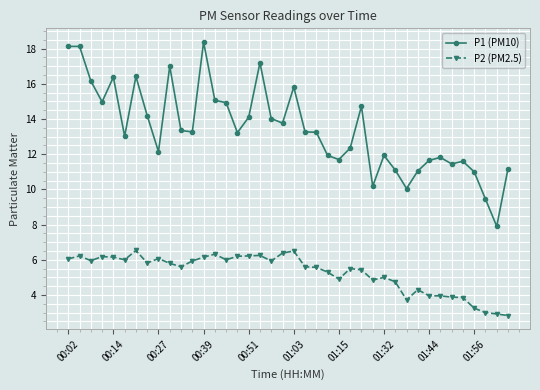

What is the value of the P2 (PM2.5) point at the 21st from the left?

6.5